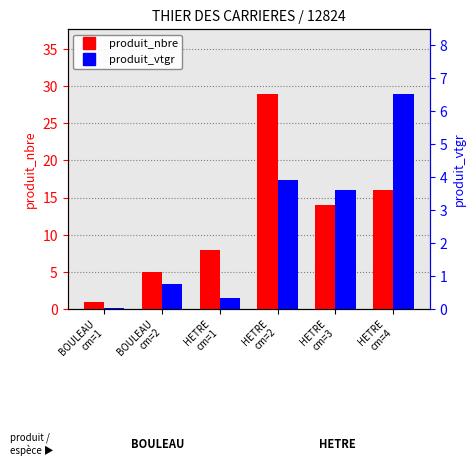

List the labels in order of produit_nbre value, largest first.

HETRE
cm=2, HETRE
cm=4, HETRE
cm=3, HETRE
cm=1, BOULEAU
cm=2, BOULEAU
cm=1